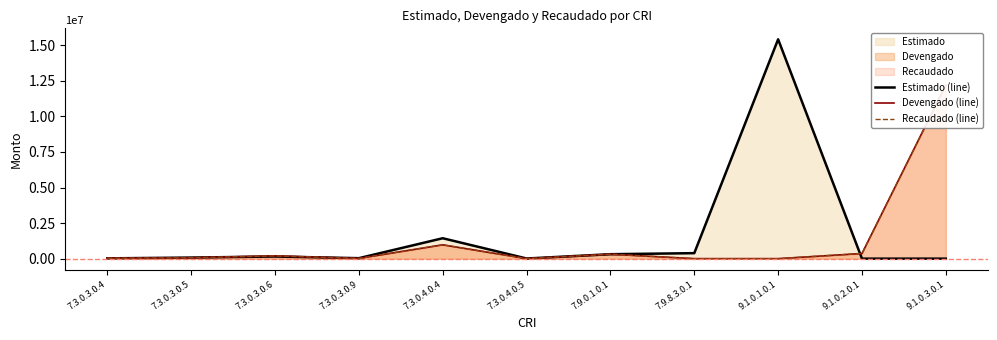

What is the label of the 7th point from the right?

7.3.0.4.0.4